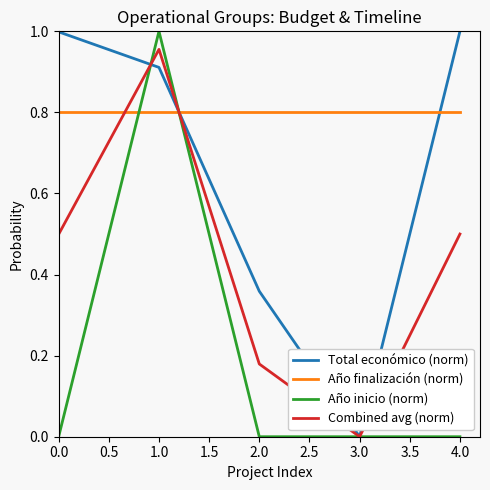

Which category has the lowest value in the Total económico (norm) series?

3.0